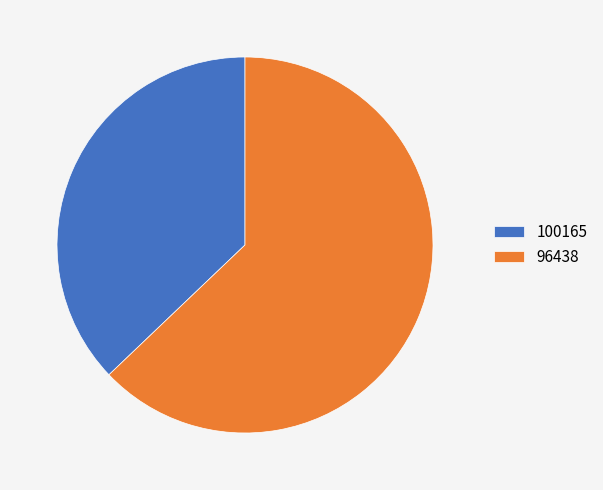

Is the sum of 96438 and 100165 greater than half?

Yes